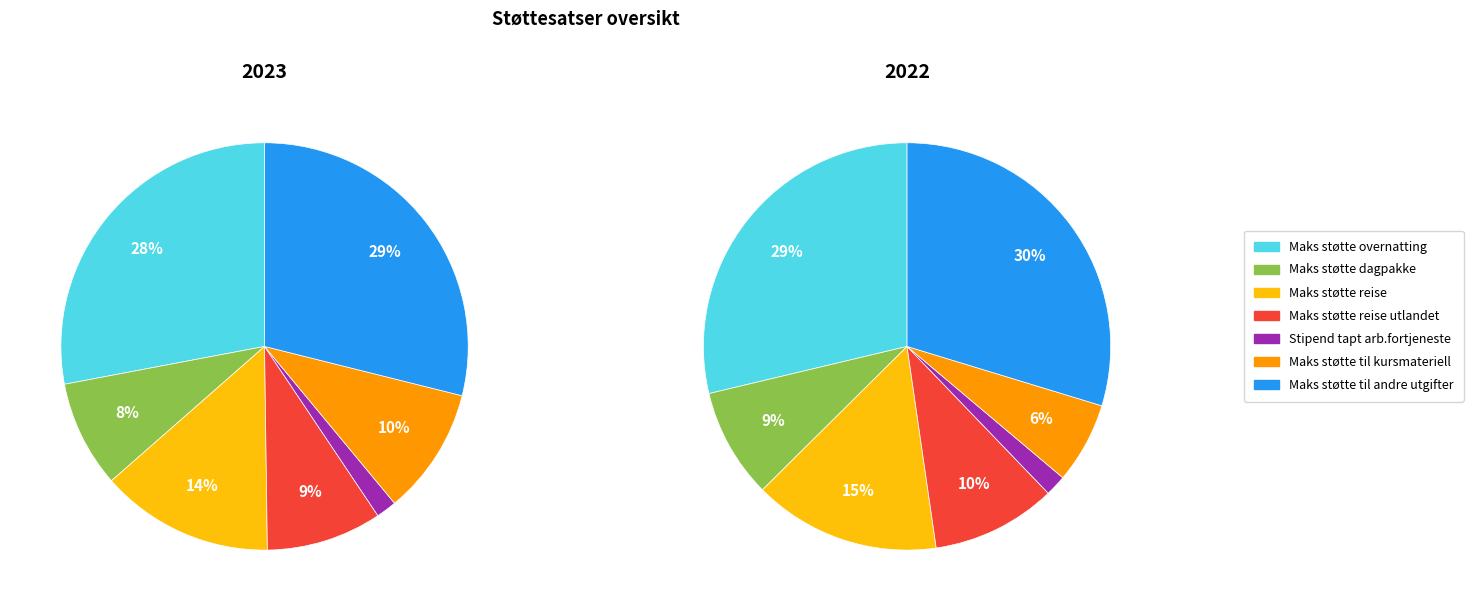

Does Maks støtte reise represent more than half of the total?

No